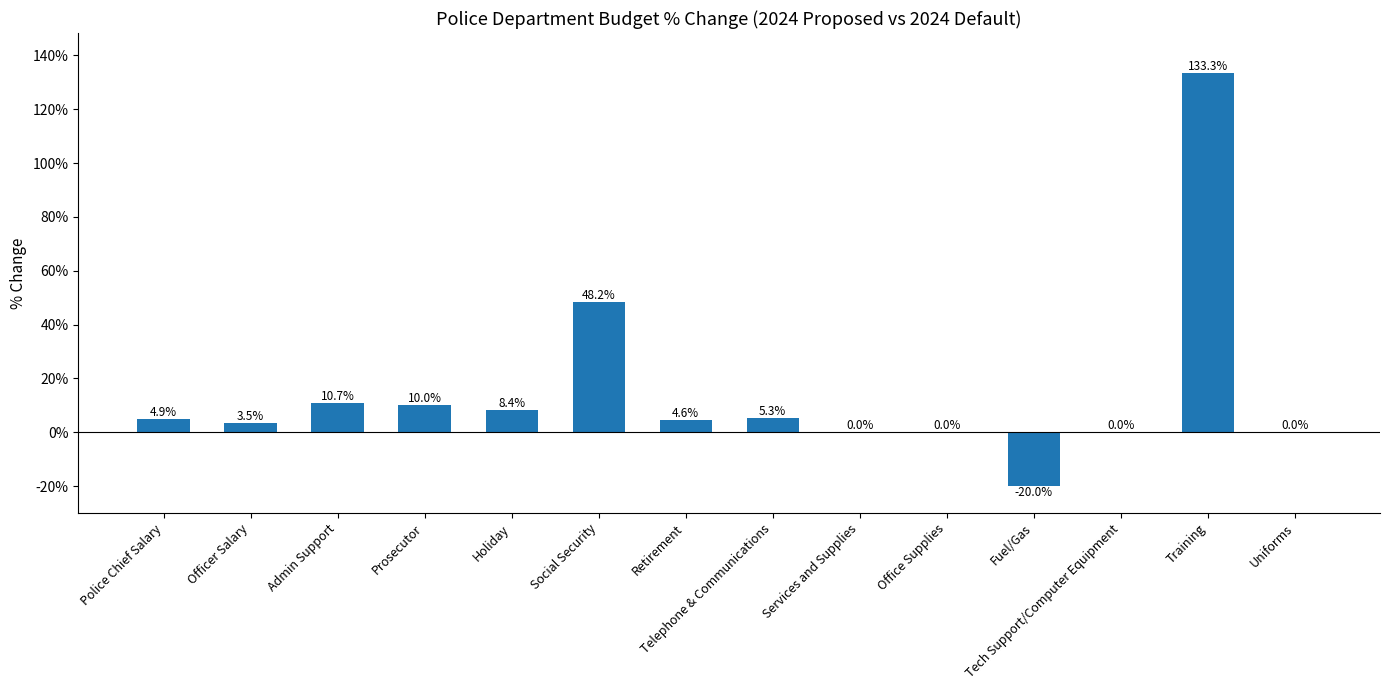

Are the bars horizontal?

No